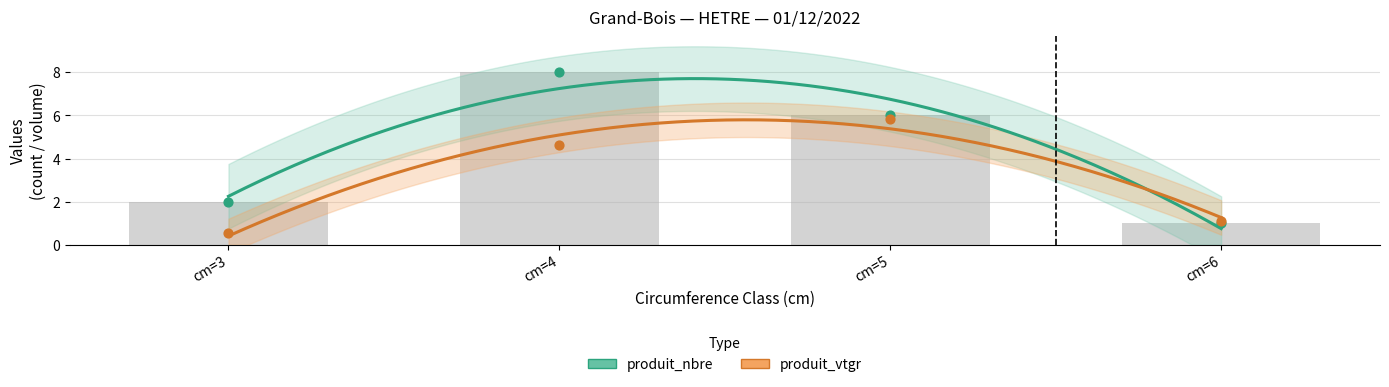

Which series has the largest Y range (max minus min)?

produit_nbre